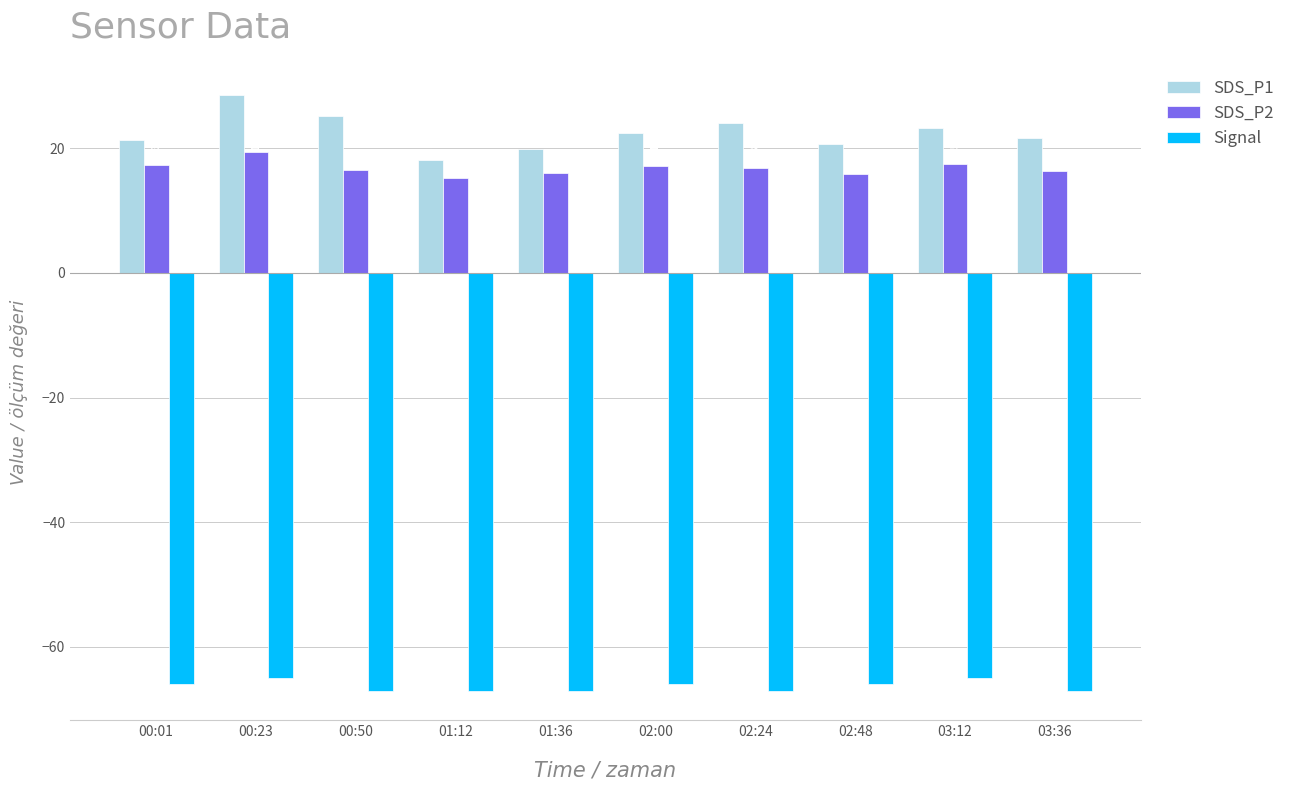

What position from the right is 00:50?

8